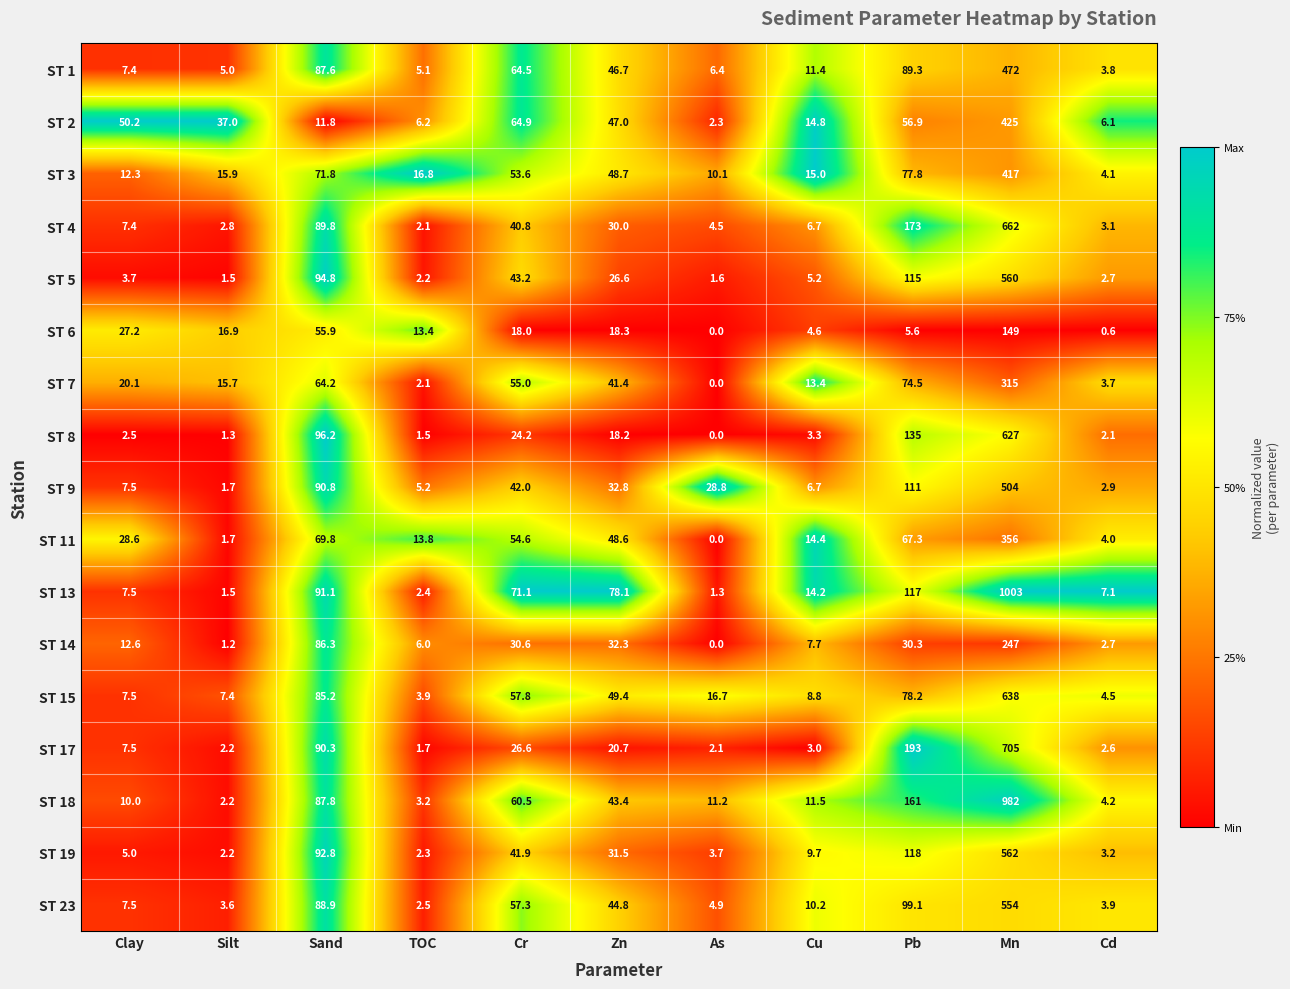

At which category is the sum across all series the highest?

Mn